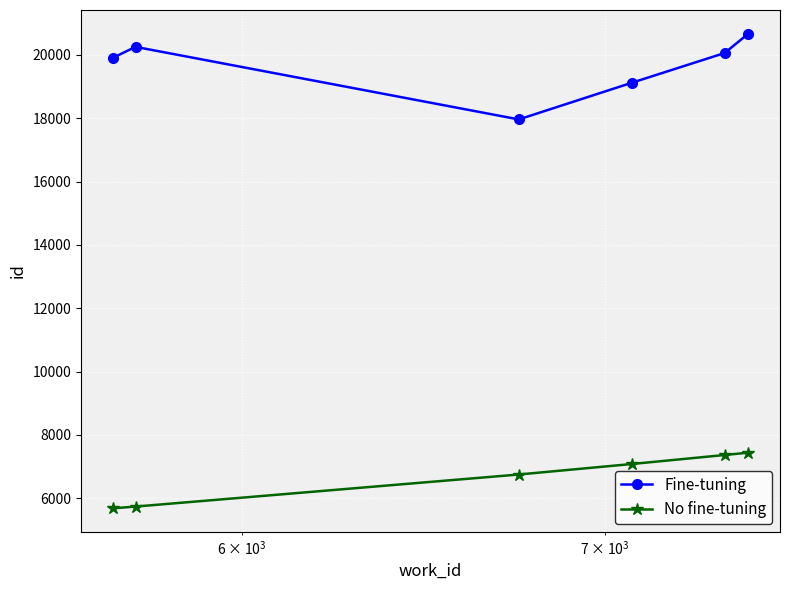

What is the highest value of the No fine-tuning series?

7439.0